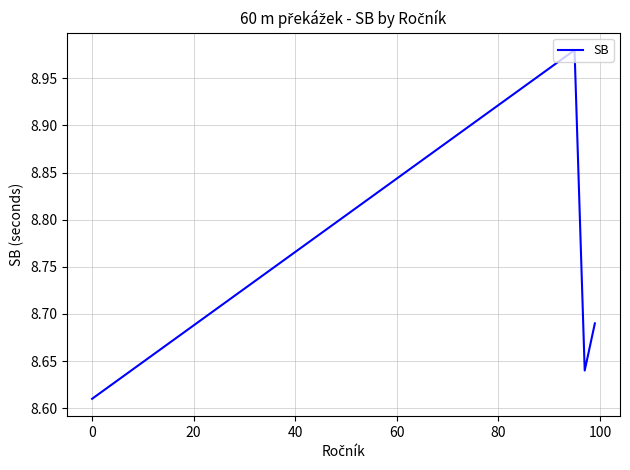

What is the difference between the maximum and minimum values?

0.4